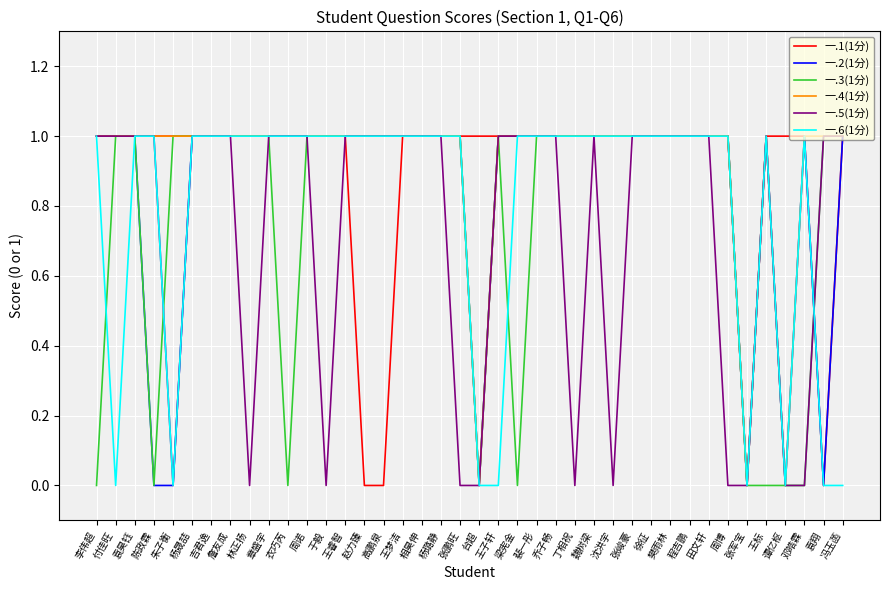

Read the 一.5(1分) value at 高鹏泉.

1